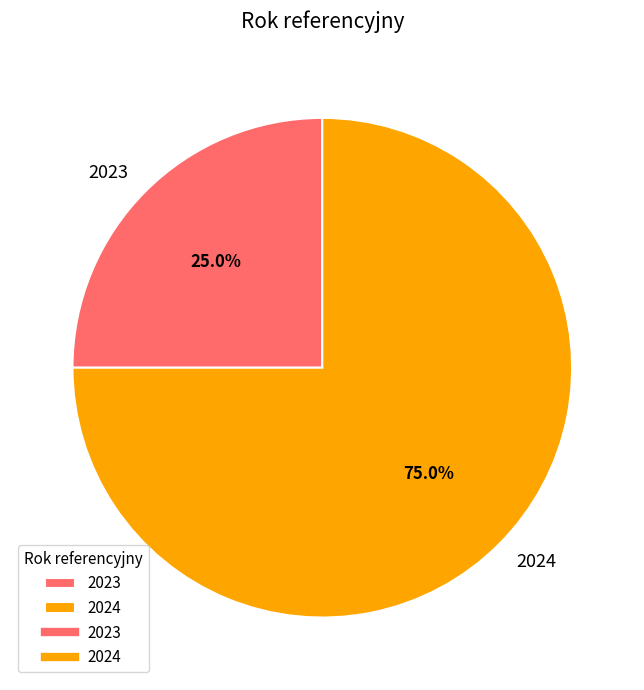

How many slices are in this pie chart?

2